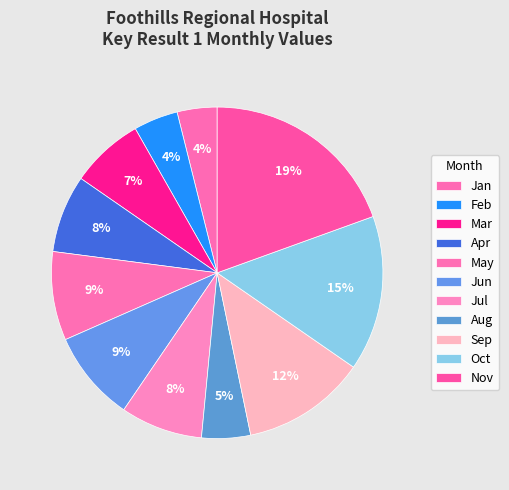

Does Jan represent more than half of the total?

No